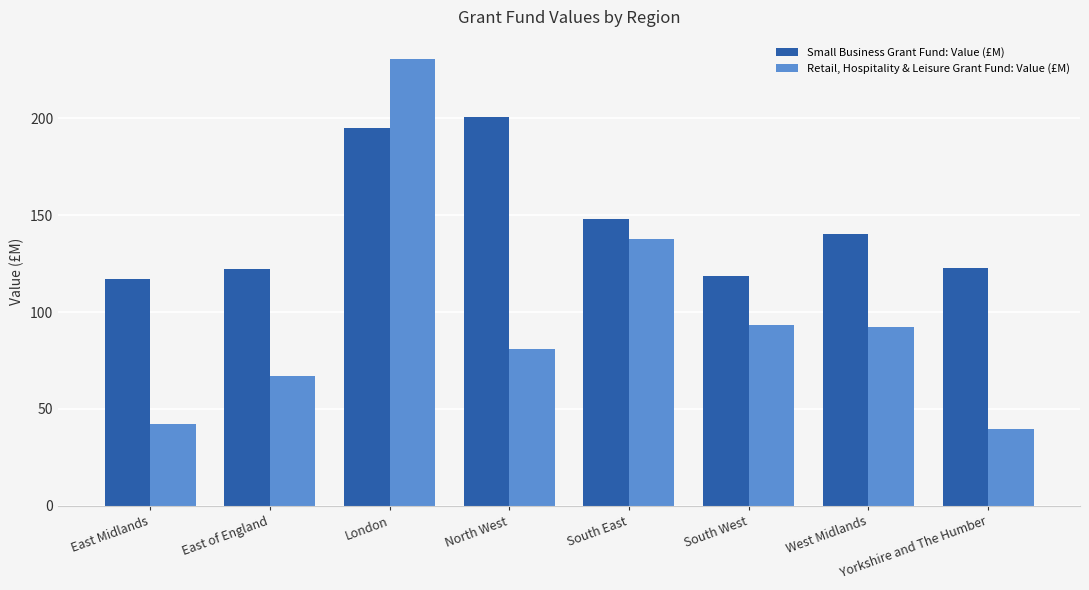

Which series has the widest spread of values?

Retail, Hospitality & Leisure Grant Fund: Value (£M)